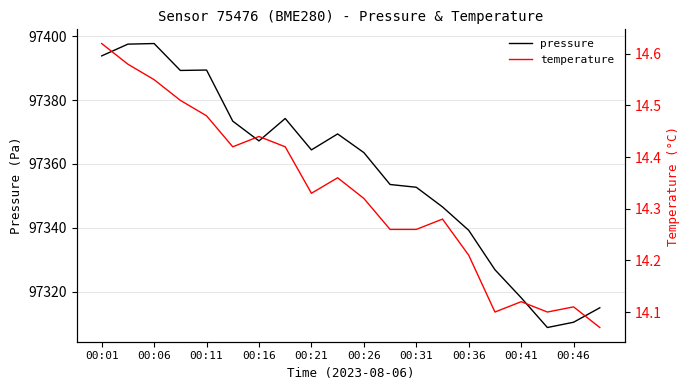

Is it true that pressure equals 97352.7 at 00:31?

True